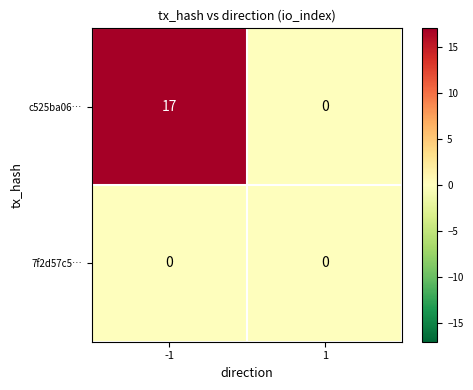

Reading left to right, what are all the values shown in this chart?

c525ba06…: 17	0
7f2d57c5…: 0	0